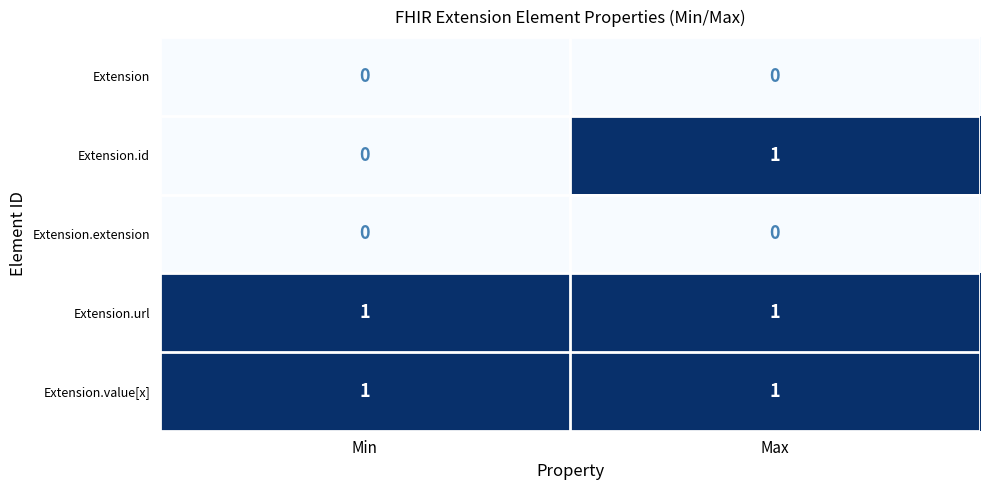

Is it true that Extension.id equals 0 at Min?

True